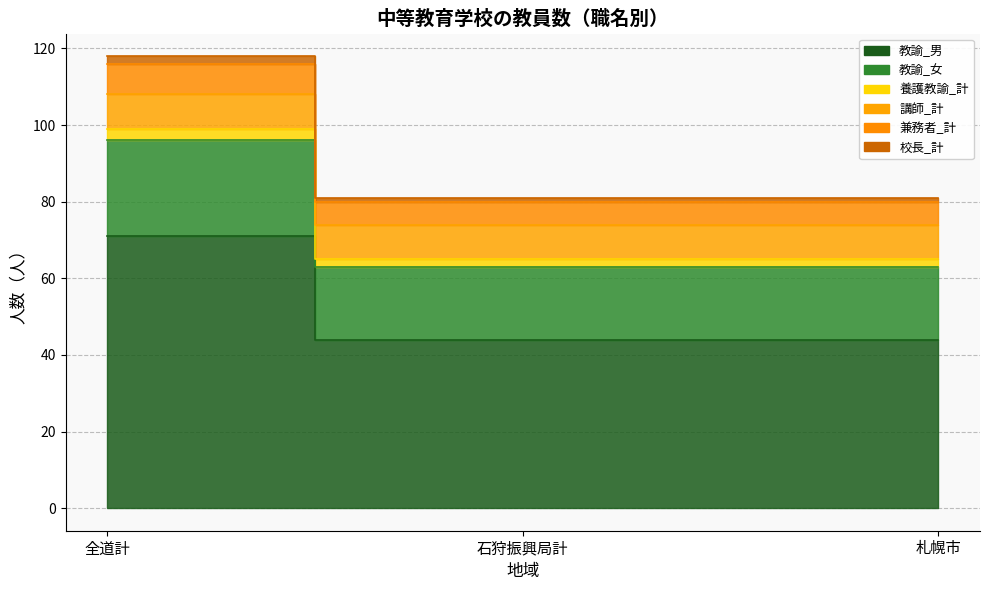

Which label corresponds to the largest value in the chart?

全道計